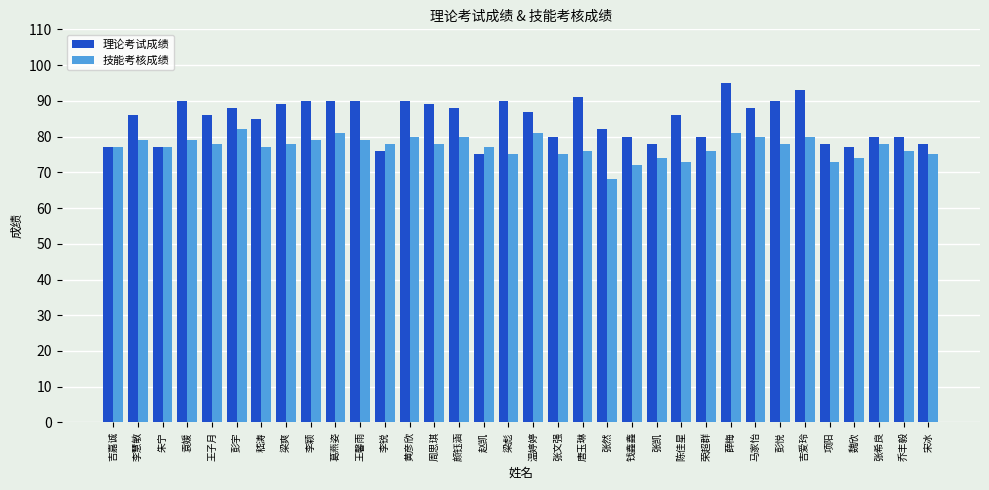

The 技能考核成绩 series shows 81 at 葛燕姿. True or false?

True